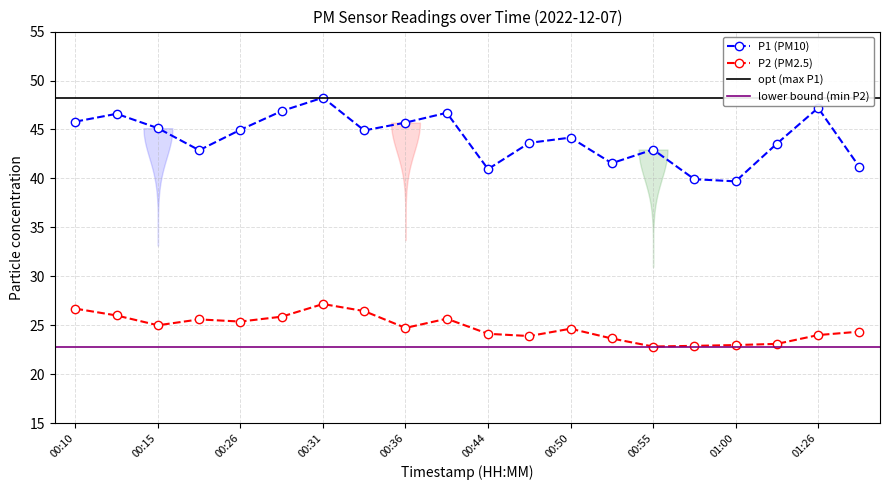

At which category does P2 reach its first local peak?

00:23